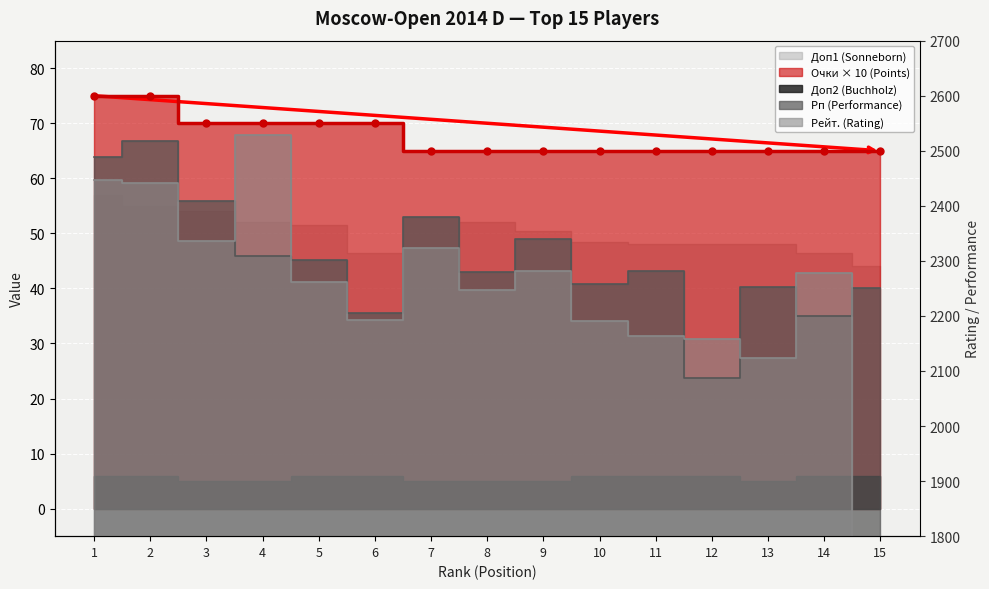

What is the highest value of the Рейт. (Rating) series?

2528